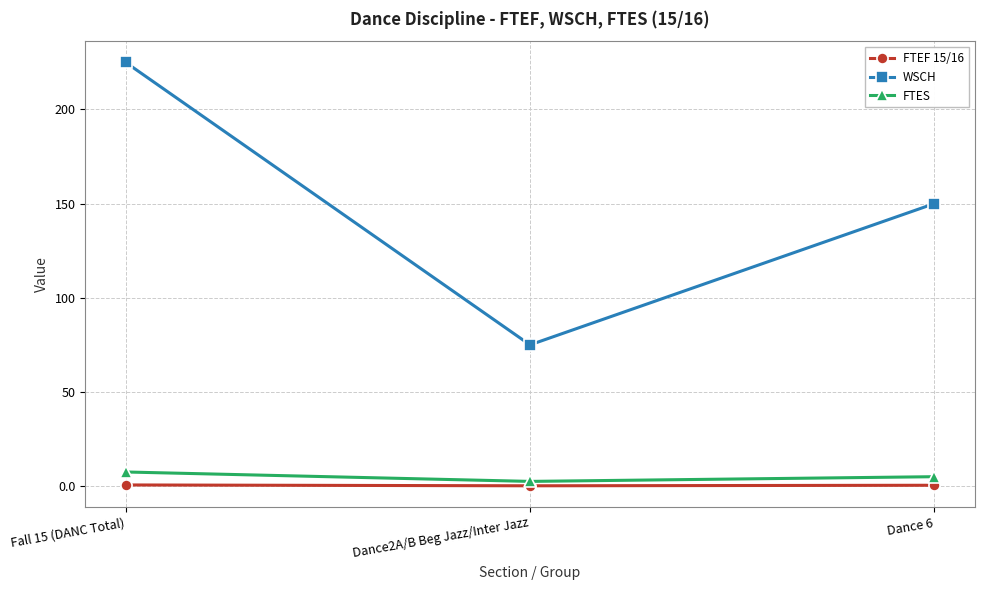

At Fall 15 (DANC Total), list the series in order from smallest to largest.

FTEF 15/16, FTES, WSCH